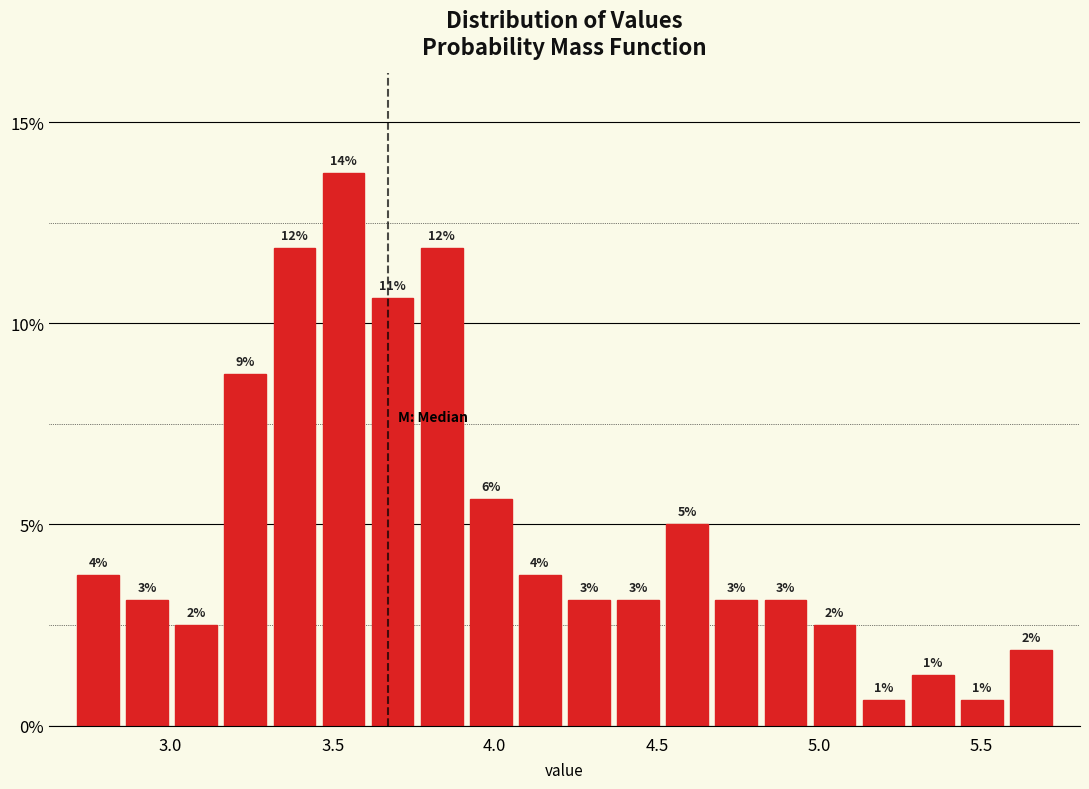

Read against the x-axis, roughly where is the centre of the tallest bar?

3.55